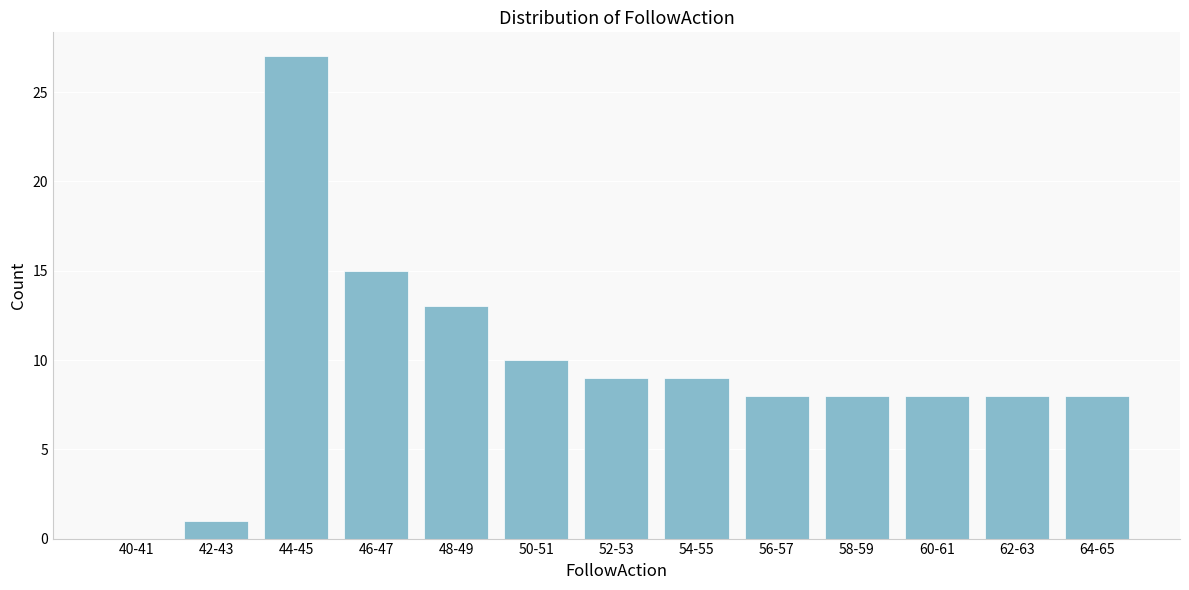

Reading right to left, what are all the values shown in this chart?

64-65=8	62-63=8	60-61=8	58-59=8	56-57=8	54-55=9	52-53=9	50-51=10	48-49=13	46-47=15	44-45=27	42-43=1	40-41=0